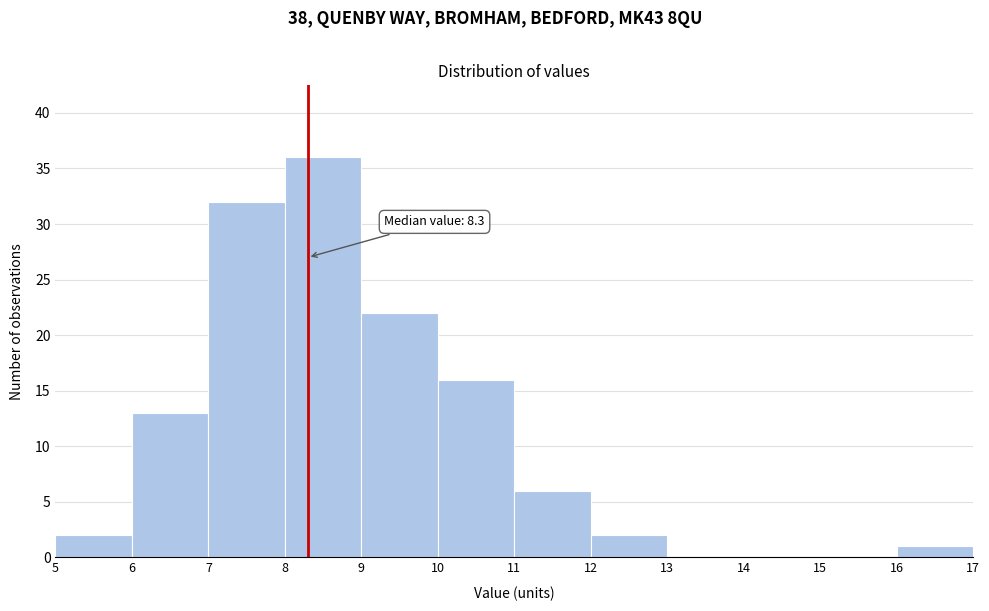

Over which range of the x-axis is the bar tallest?

8 to 9